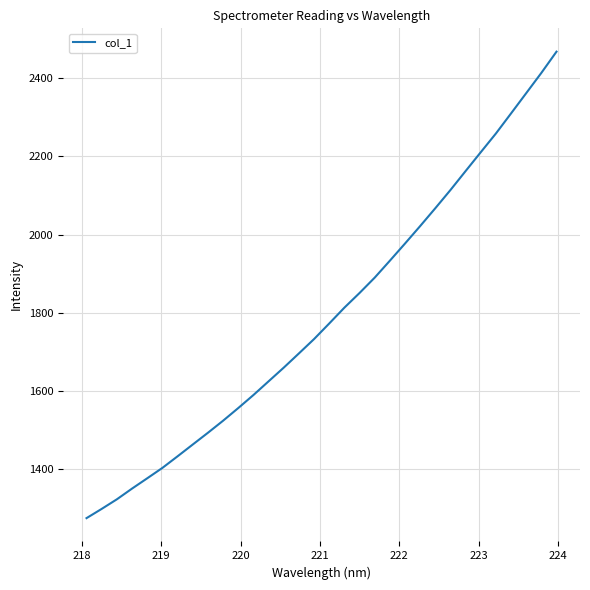

What is the greatest value displayed?

2468.4